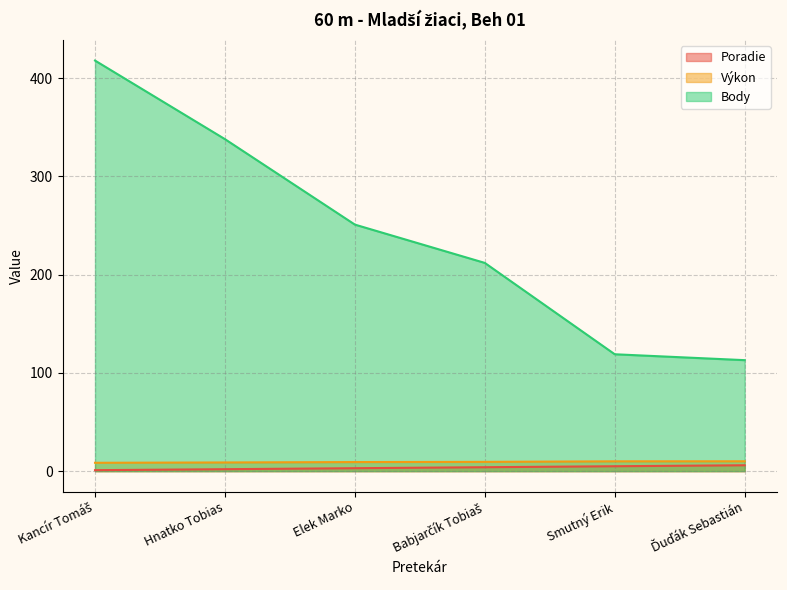

True or false: Poradie and Body intersect in this chart.

False